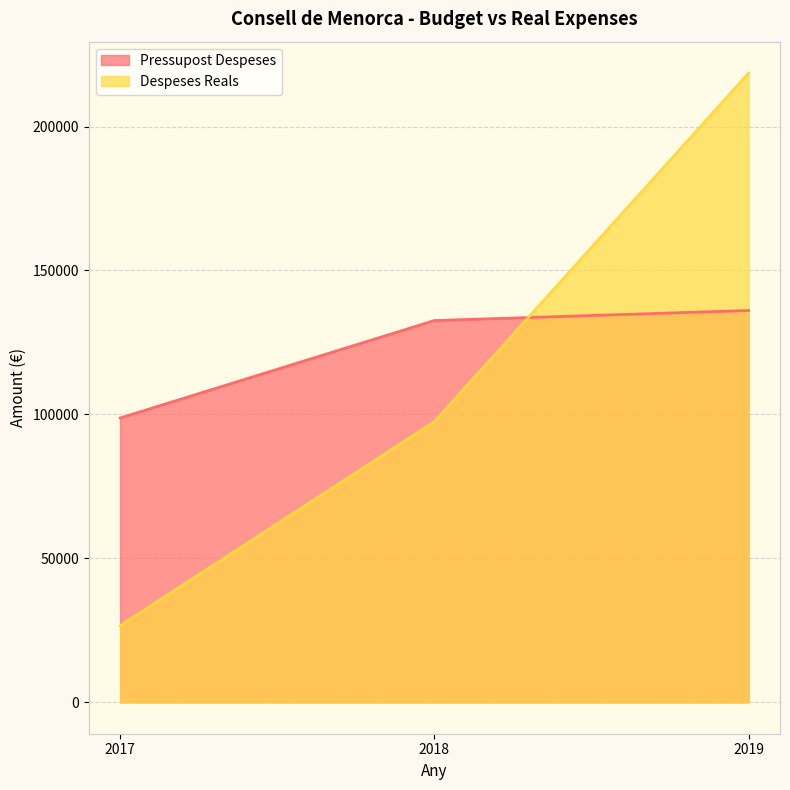

At 2018, list the series in order from smallest to largest.

Despeses Reals, Pressupost Despeses